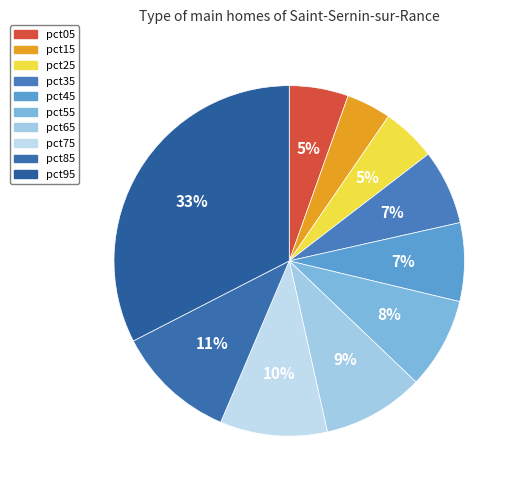

Count the number of slices in the pie.

10